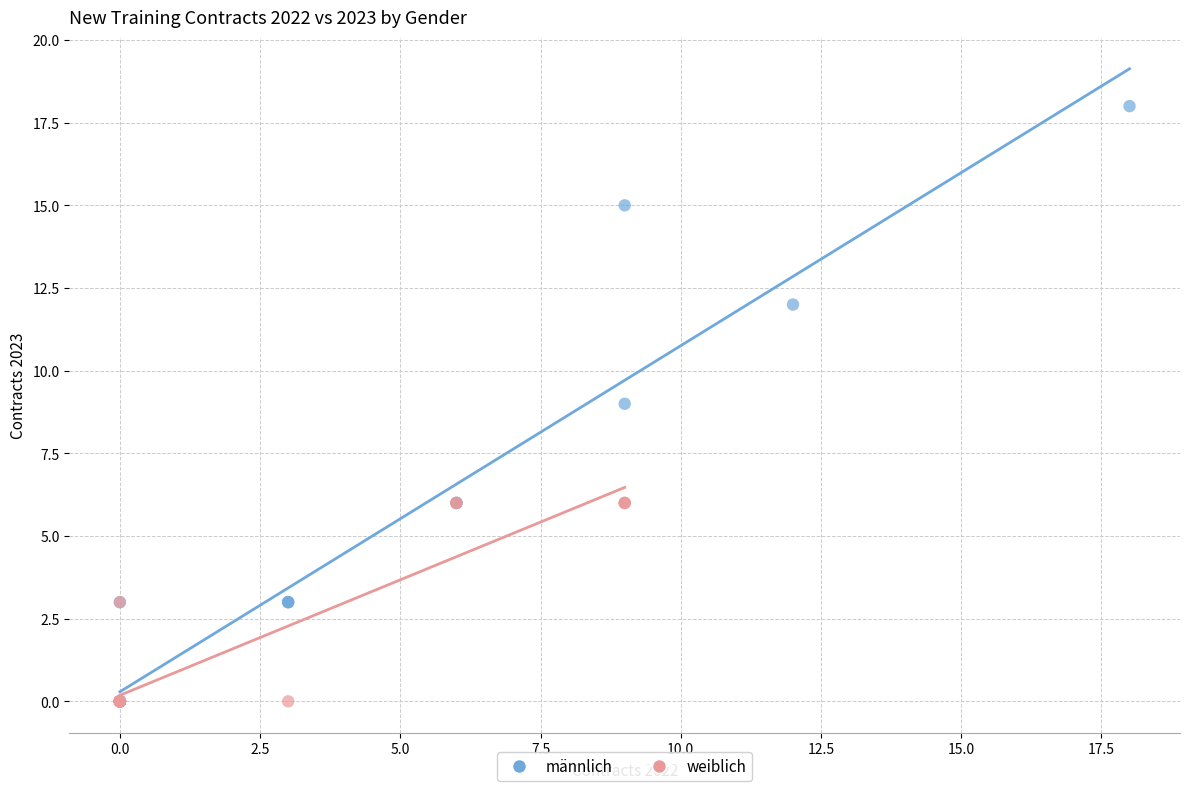

Which series reaches the maximum Y coordinate?

männlich